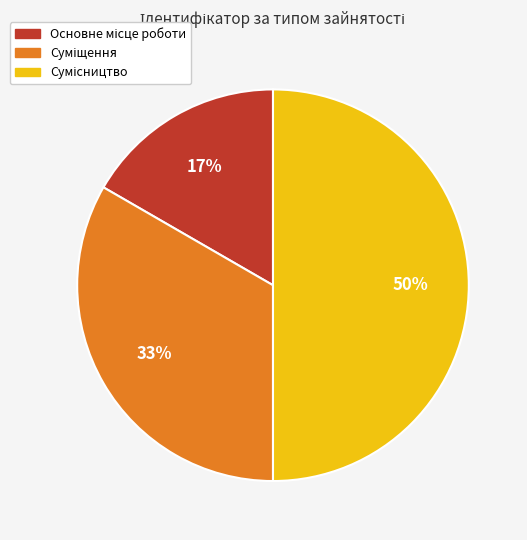

To the nearest percent, what is the difference between the largest and smallest slice percentages?

33%